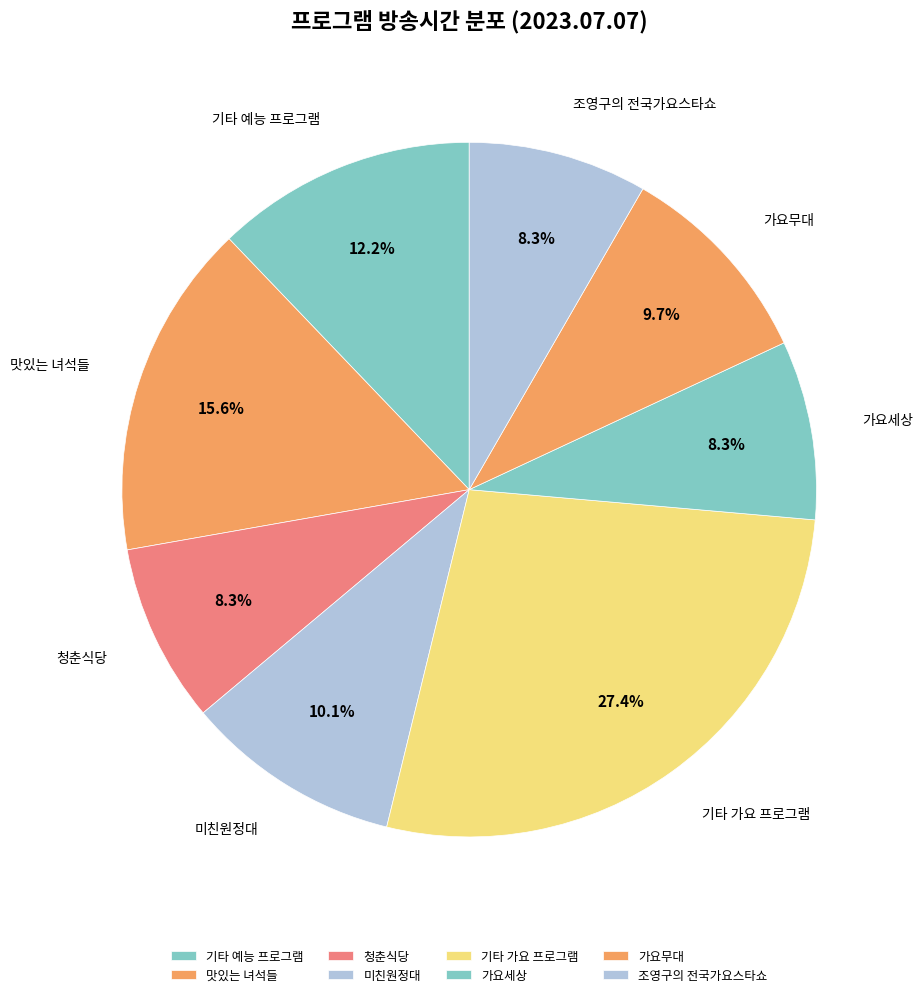

Which slice is the largest?

기타 가요 프로그램